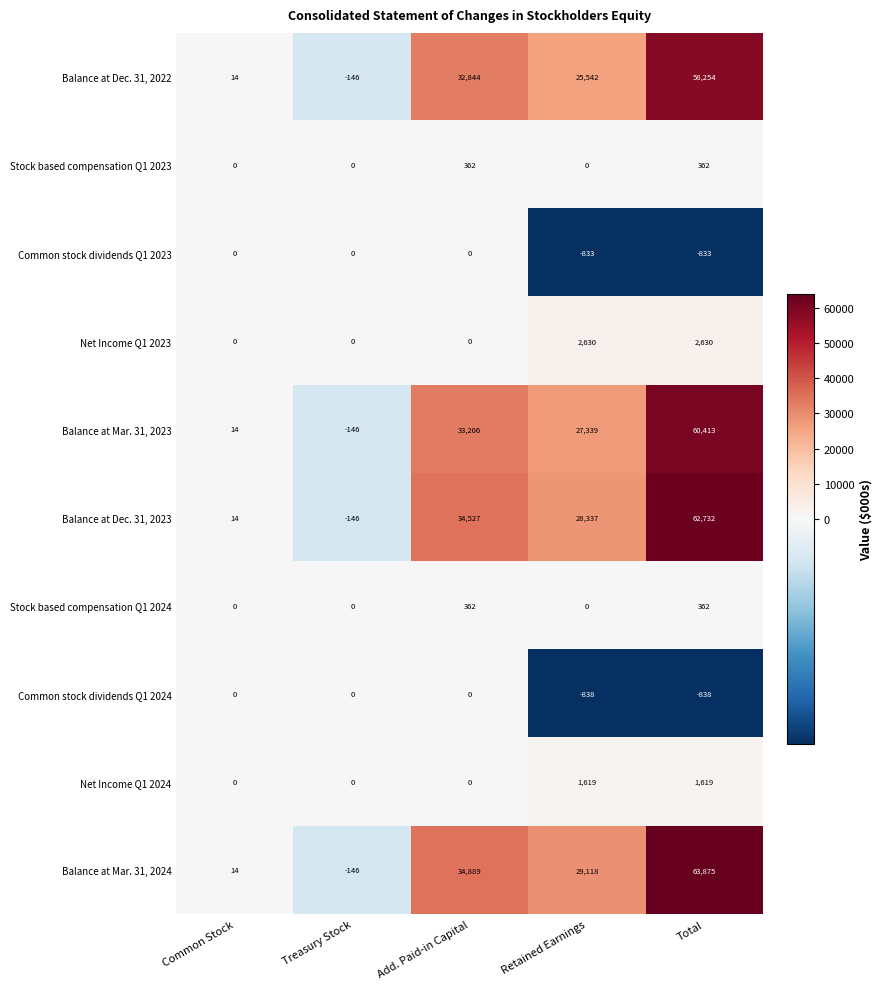

How many data points does each series have?

5